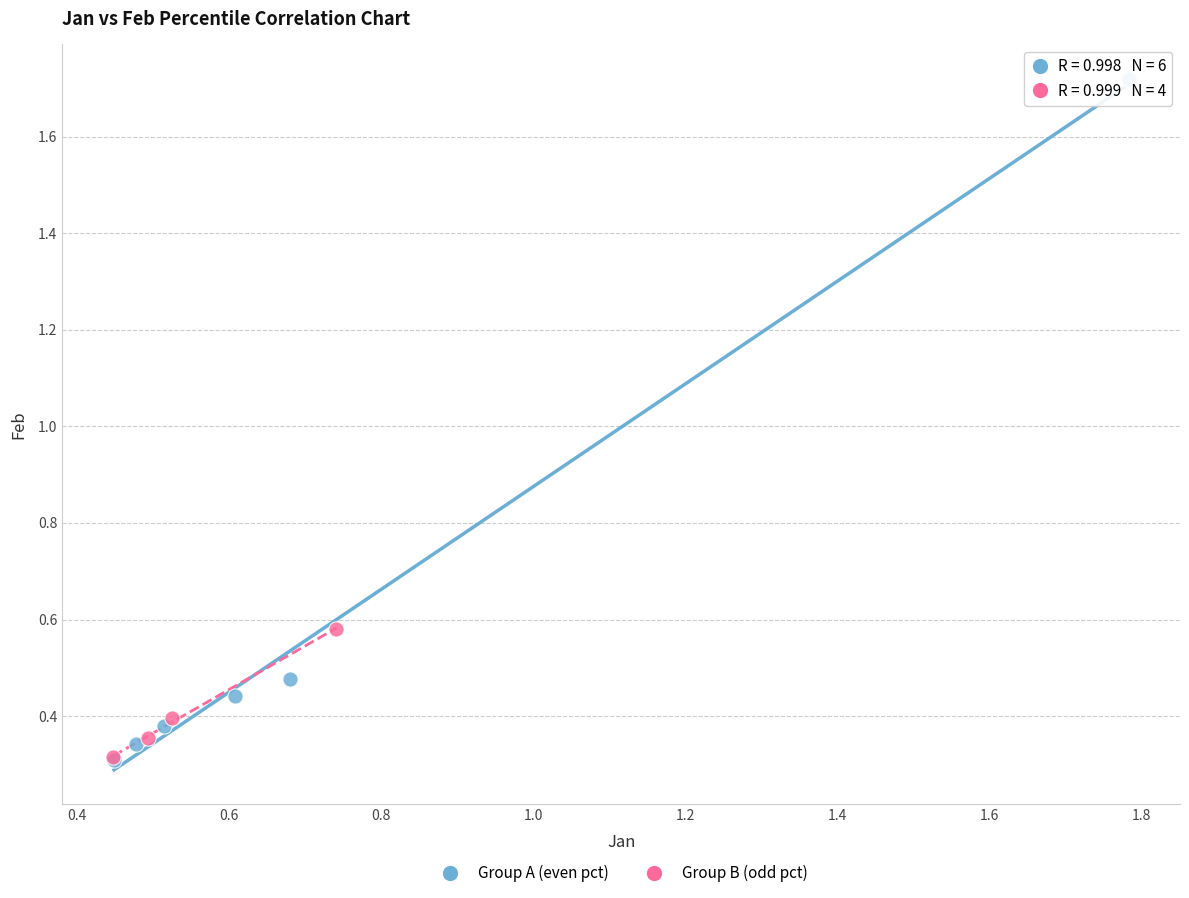

Which series has the largest Y range (max minus min)?

Group A (even pct)